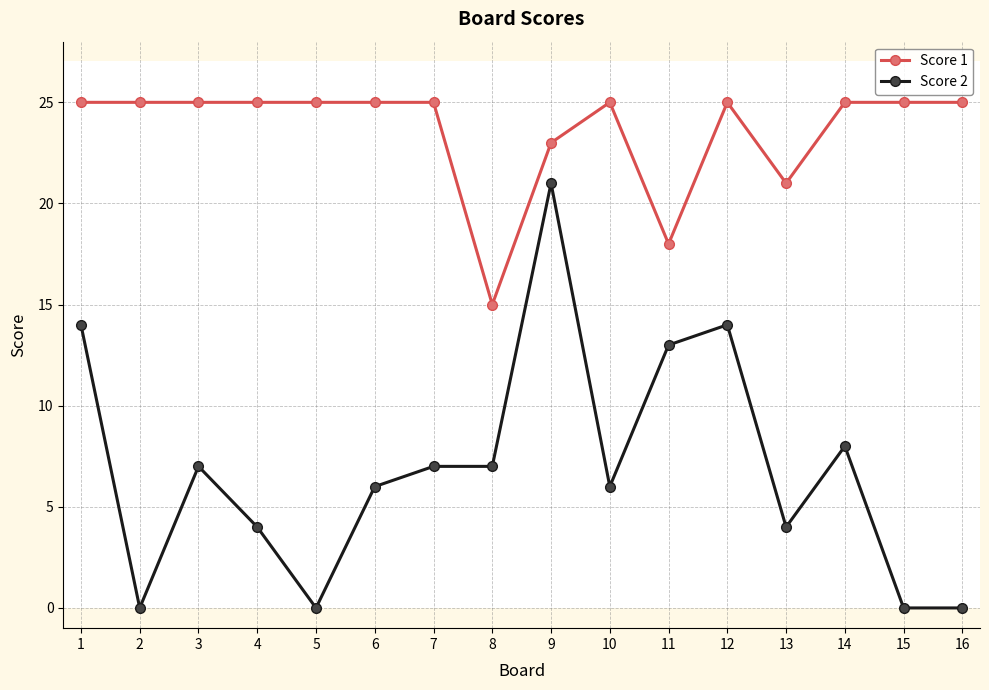

What are all the series names shown in the legend?

Score 1, Score 2